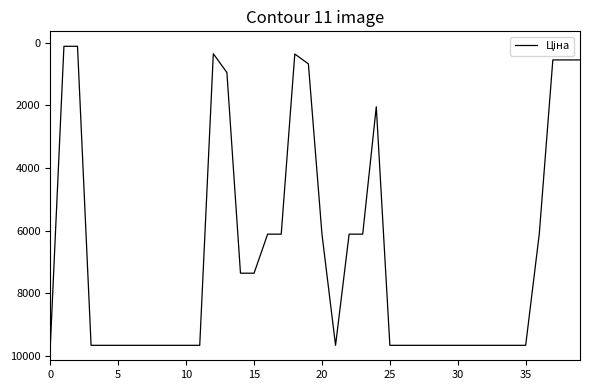

What is the maximum value shown in the chart?

9664.7